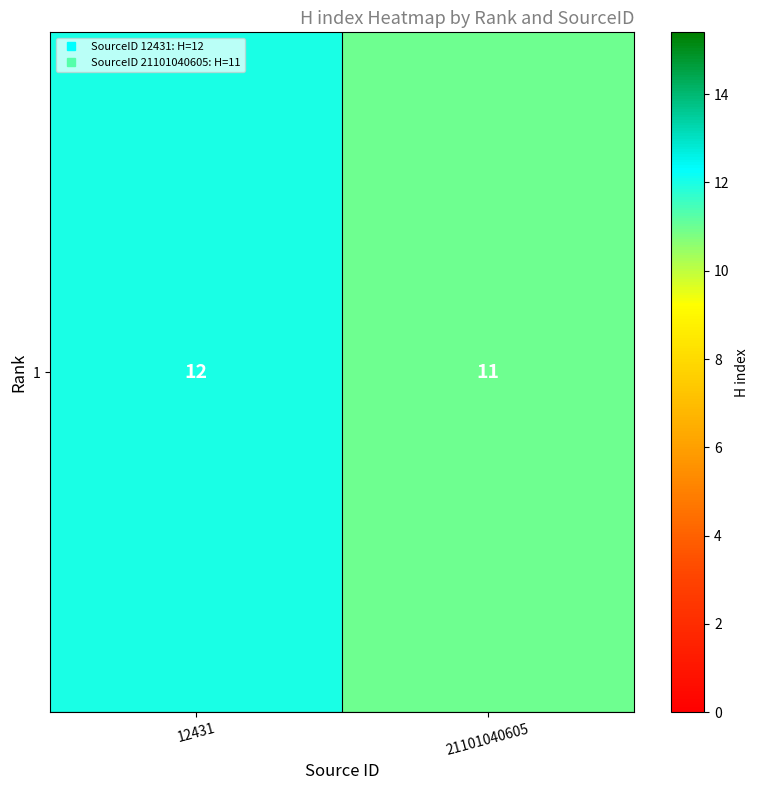

True or false: the data shows 12 at 12431.

True